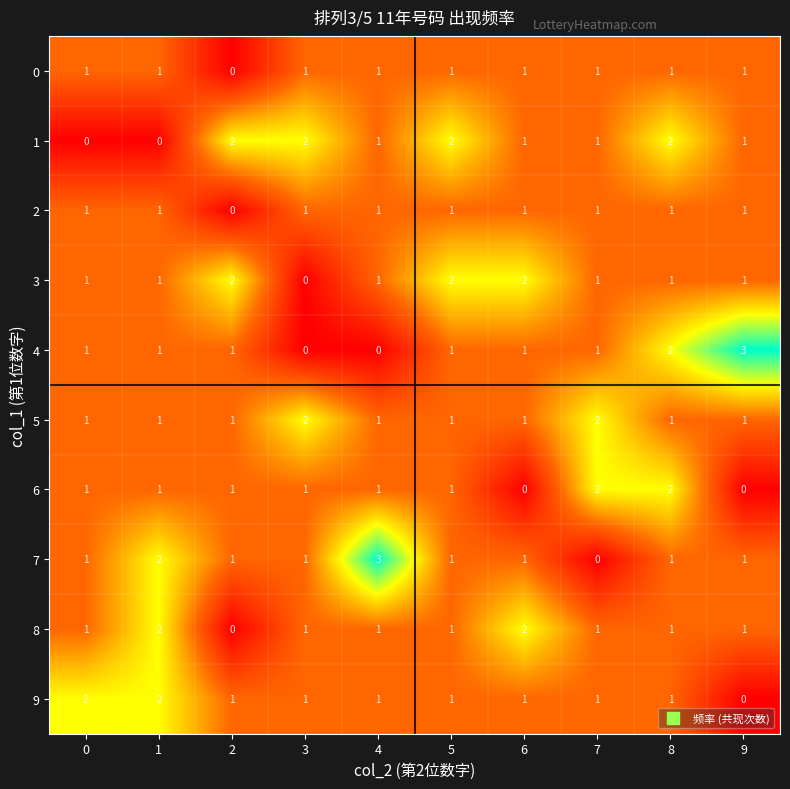

What is the maximum value shown in the chart?

3